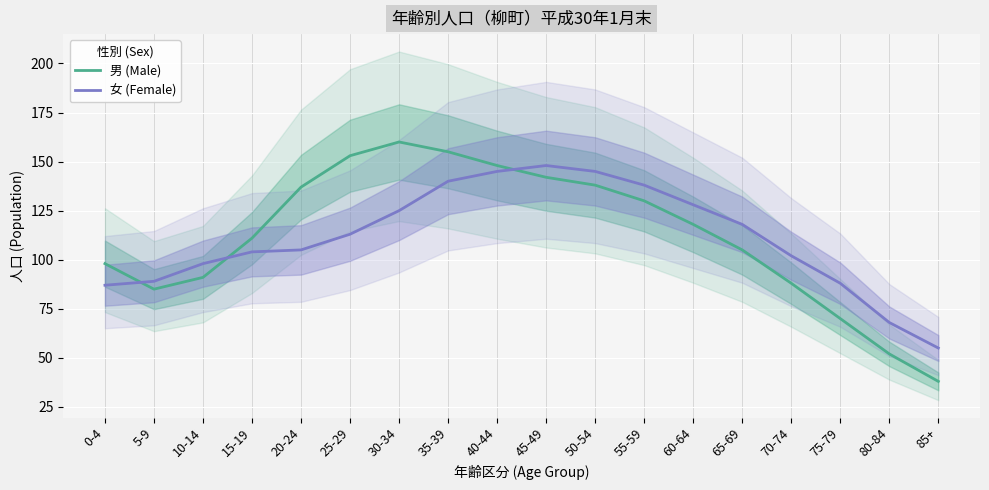

What is the value of the 女 (Female) point at the 7th from the left?

125